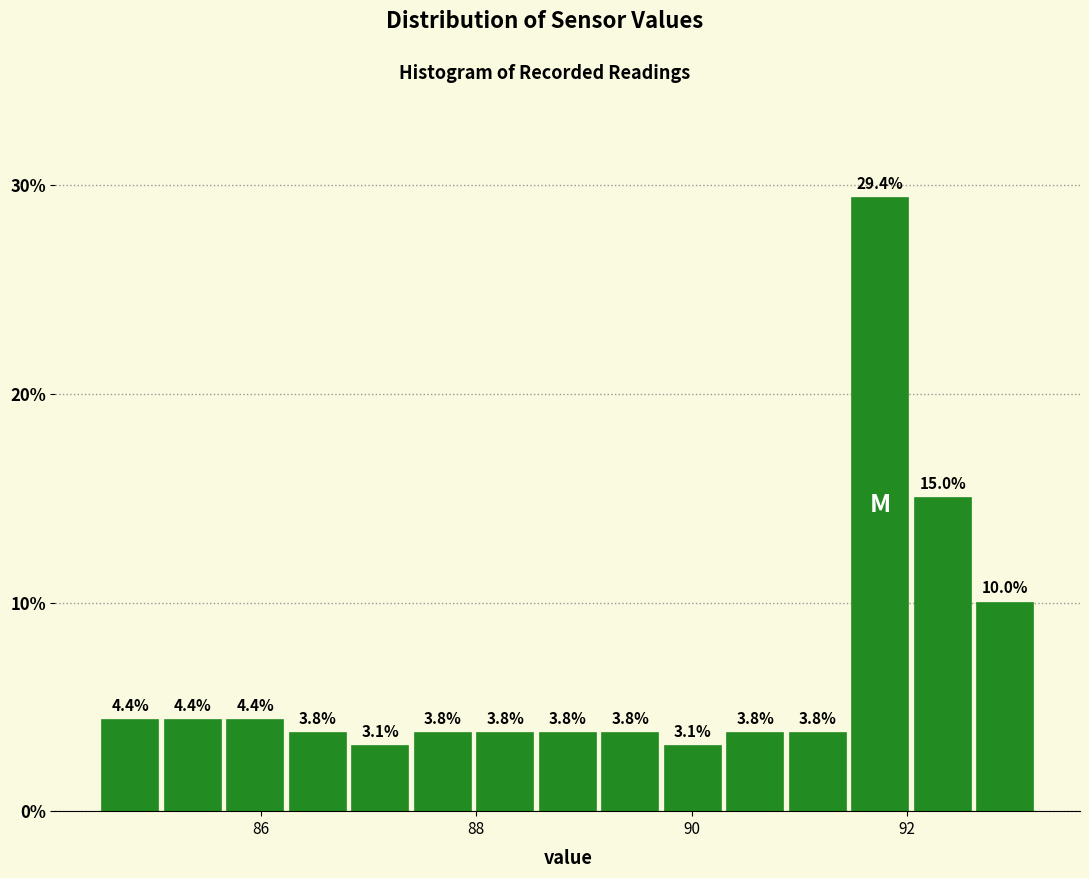

Around what value on the x-axis is the tallest bar? Give the approximate position of its centre, as read against the axis.

91.8